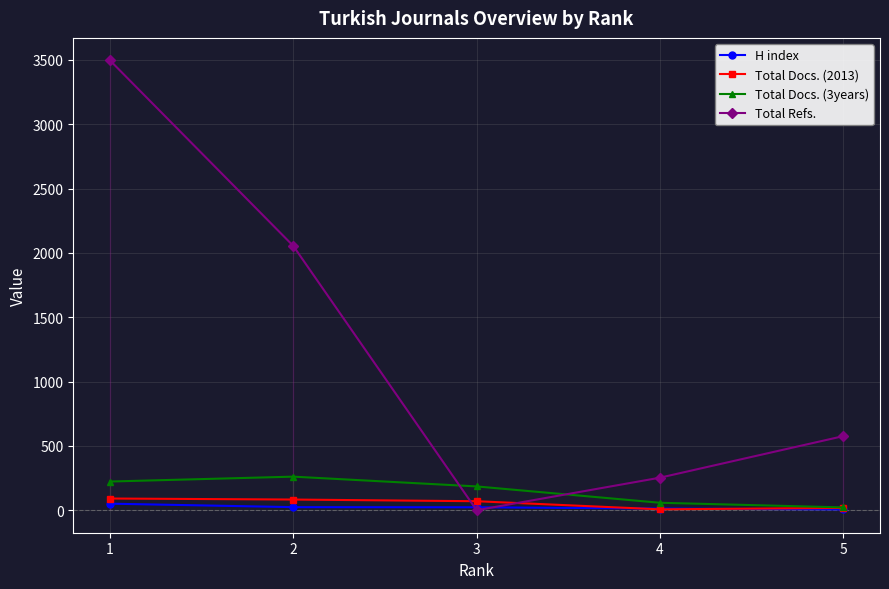

Which has a higher value, 1 or 4?

1